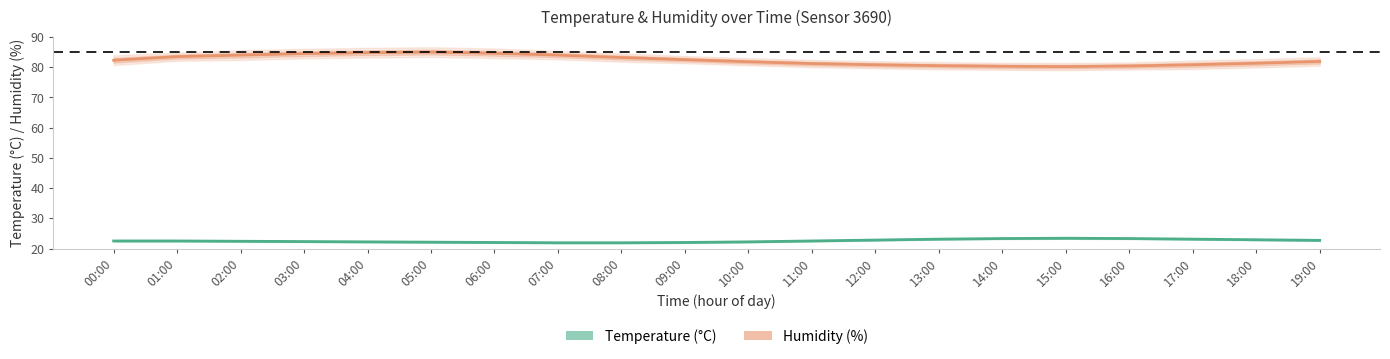

What are all the series names shown in the legend?

Temperature (°C), Humidity (%)